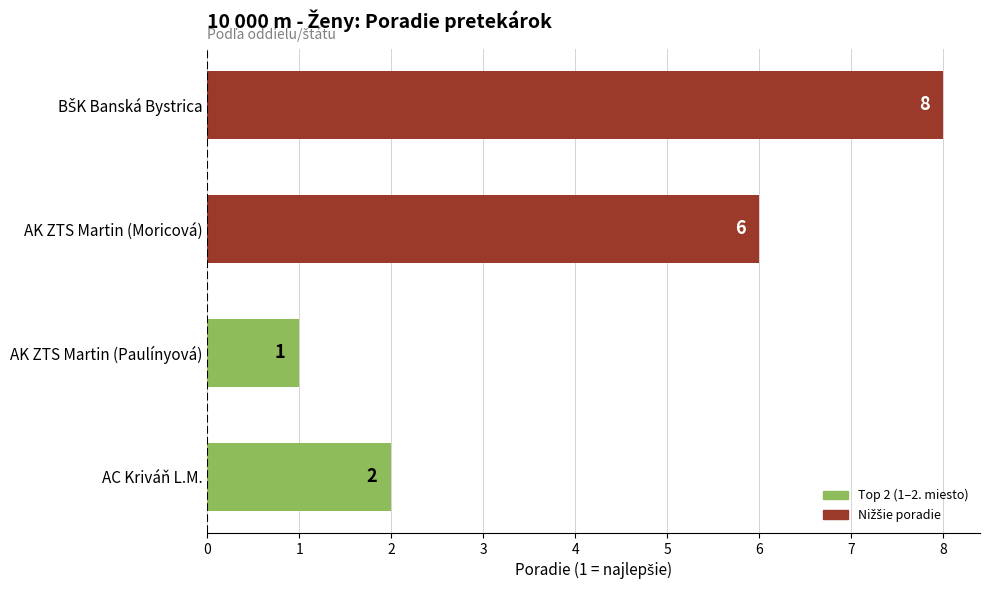

What is the change in value from AK ZTS Martin (Paulínyová) to AK ZTS Martin (Moricová)?

+5